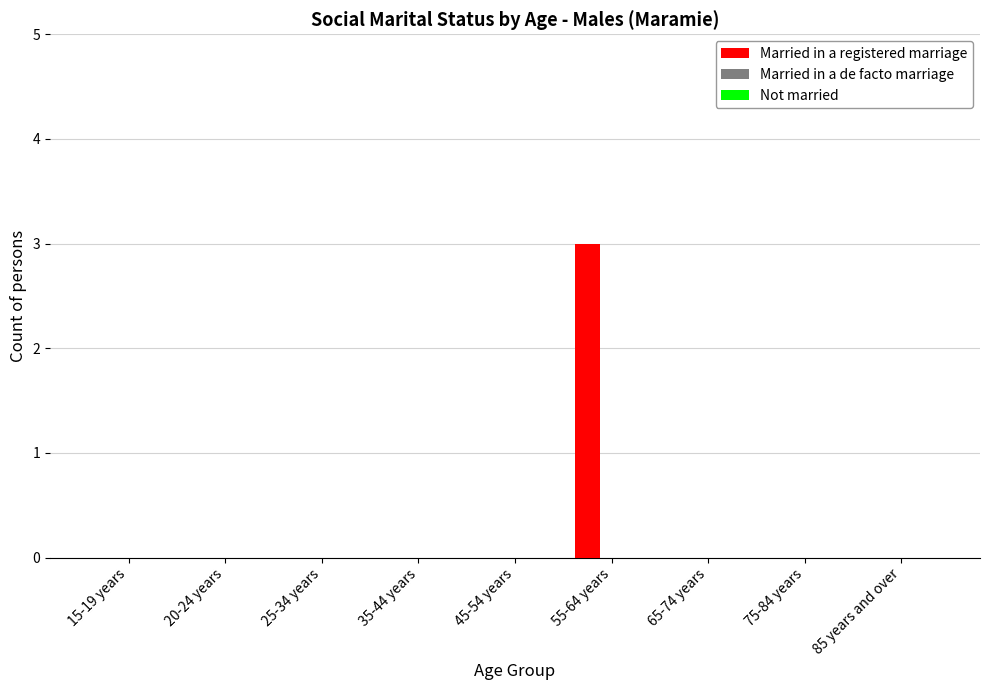

How many distinct data groups are displayed?

1